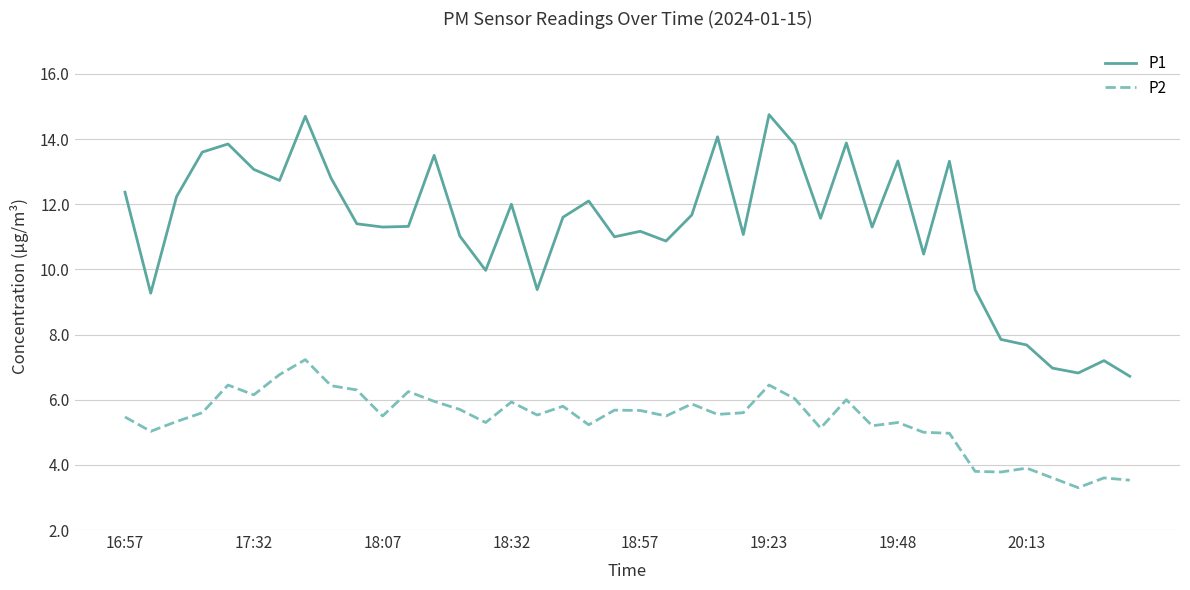

What is the lowest value of the P2 series?

3.3